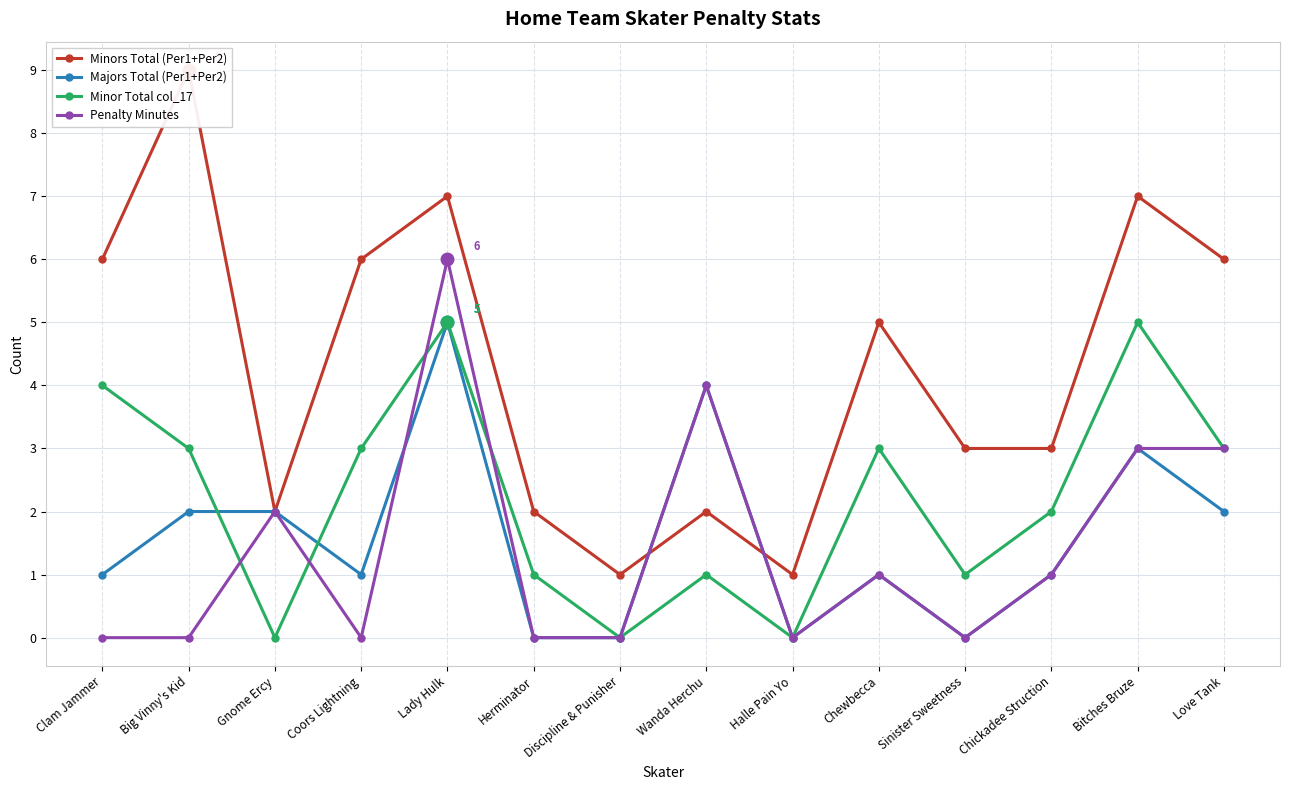

Between Big Vinny's Kid and Bitches Bruze, which is larger?

Big Vinny's Kid